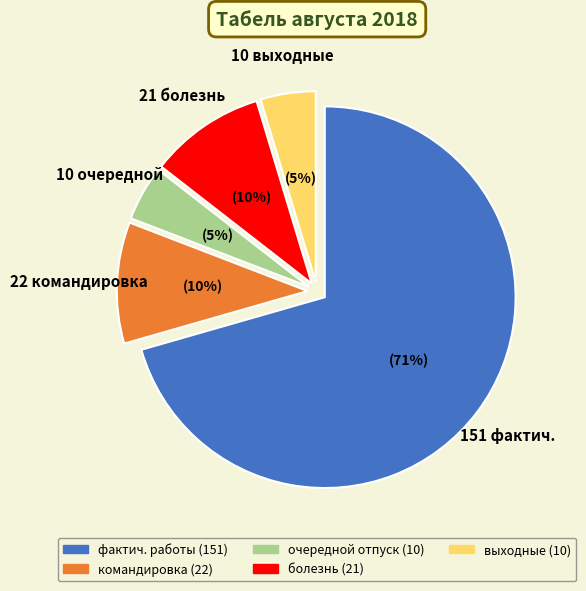

To the nearest percent, what is the average slice percentage?

20%